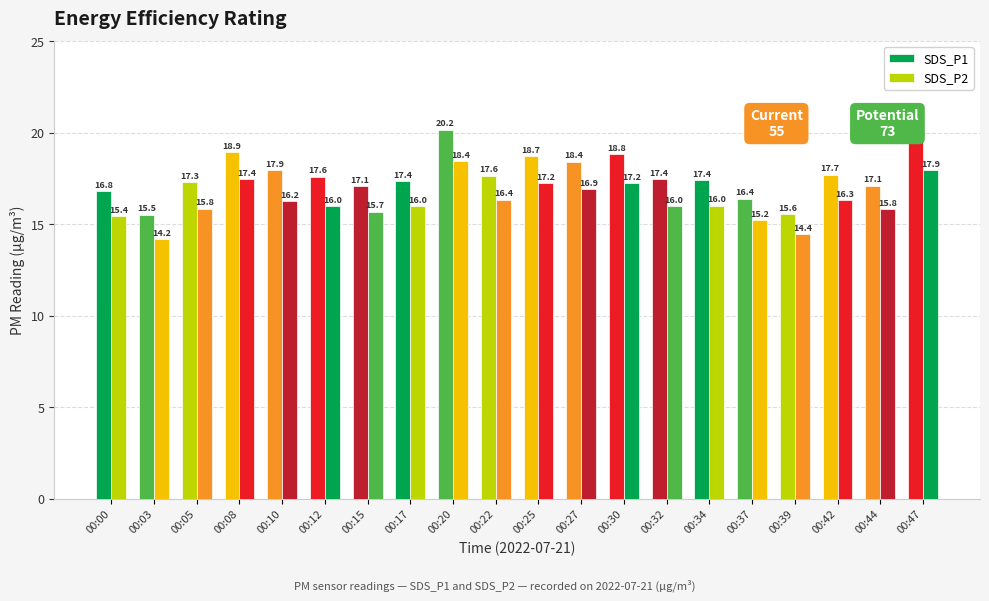

What is the value of the SDS_P1 bar at the 11th from the left?

18.7